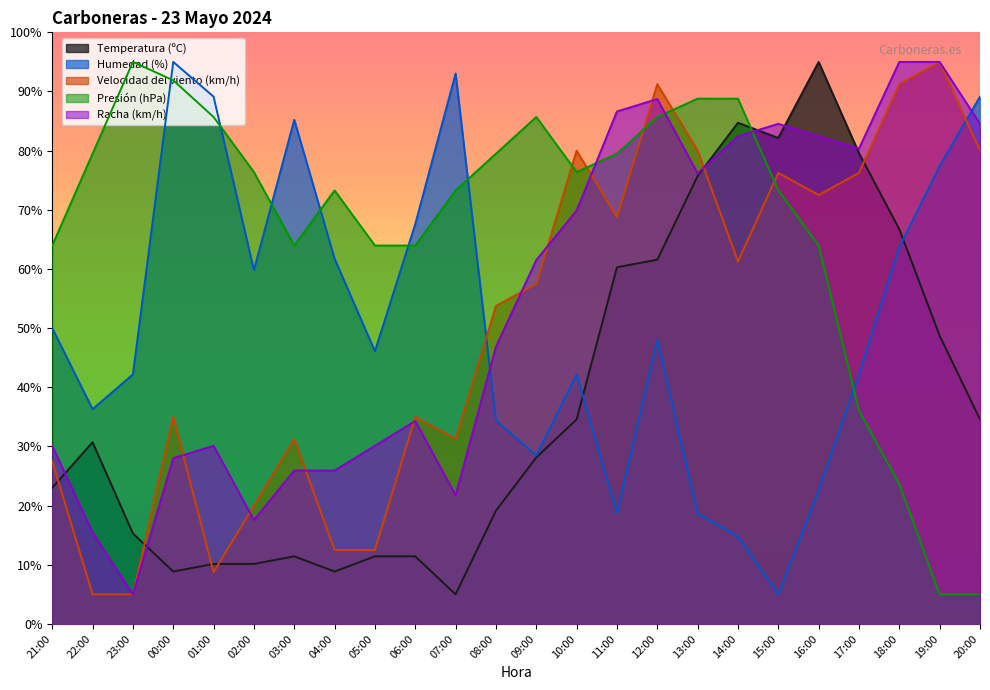

What is the minimum value shown in the chart?

5.0